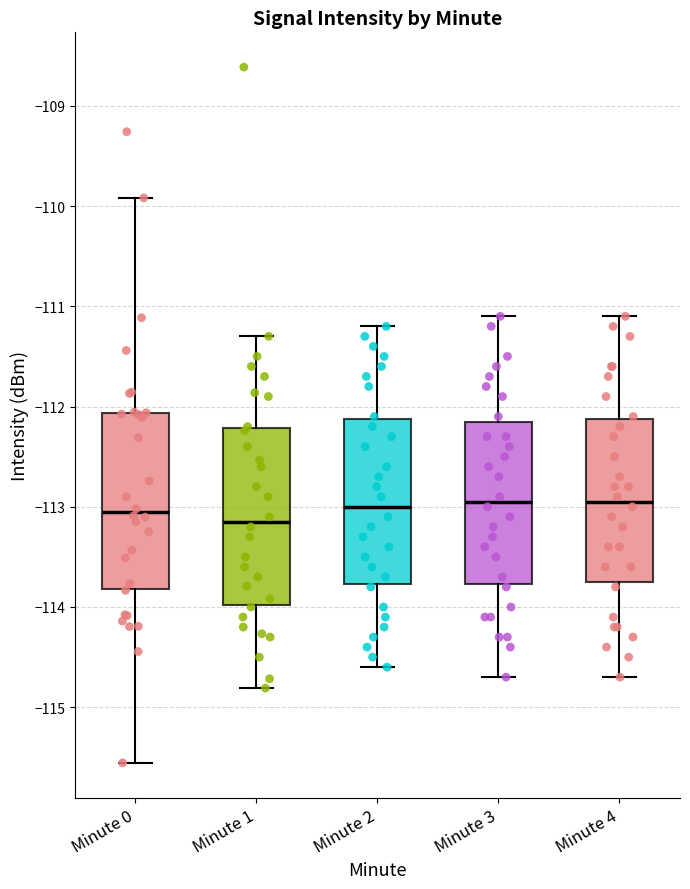

Where does the upper whisker of the box for Minute 4 end on the y-axis? The values are not printed on the chart, so give them approximately, as read against the axis.

-111.1